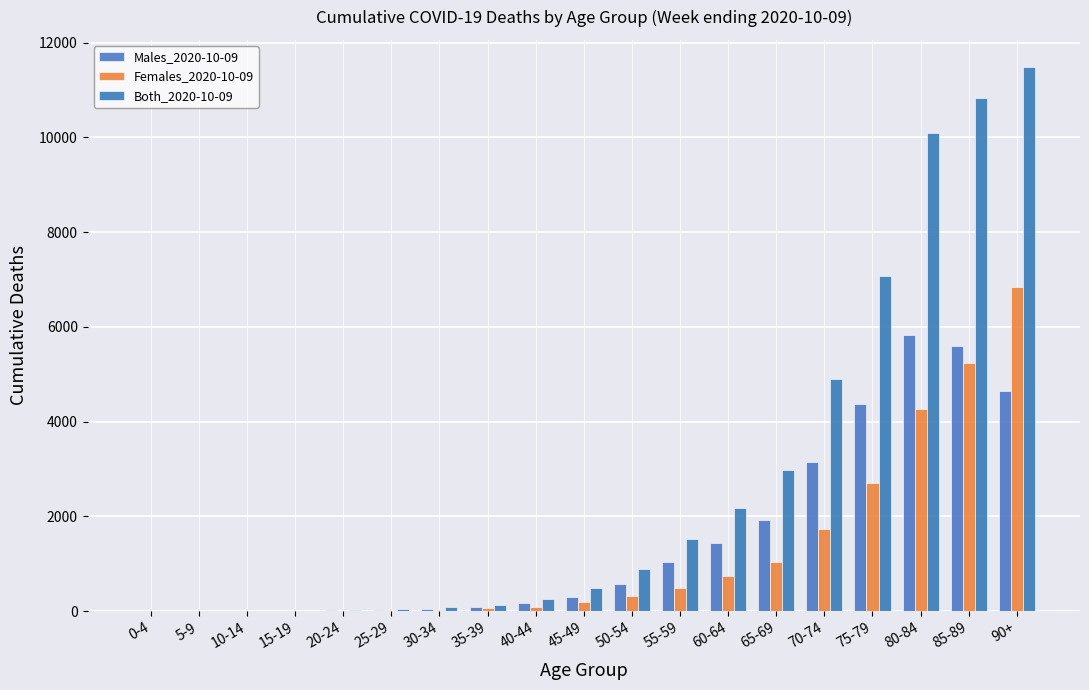

Between 40-44 and 85-89, which series saw the biggest shift?

Both_2020-10-09